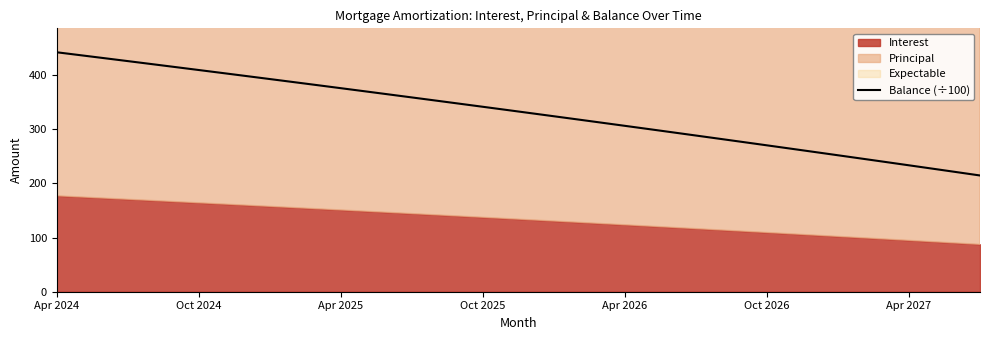

What is the average value?

331.2